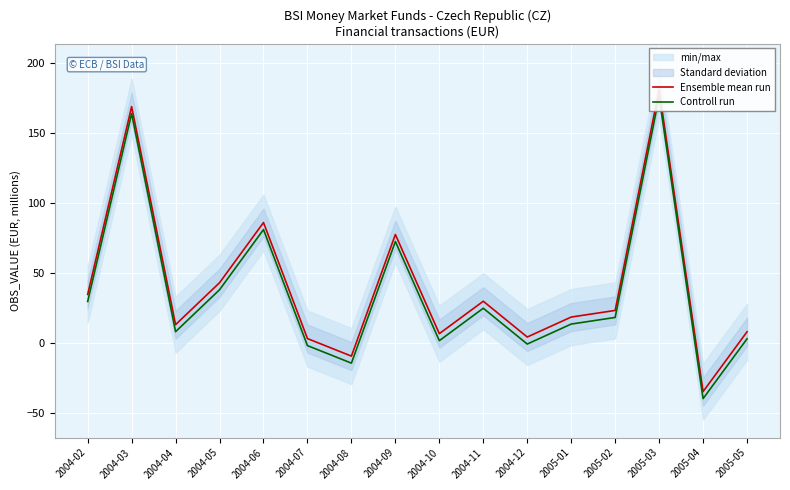

What is the maximum value shown in the chart?

180.7